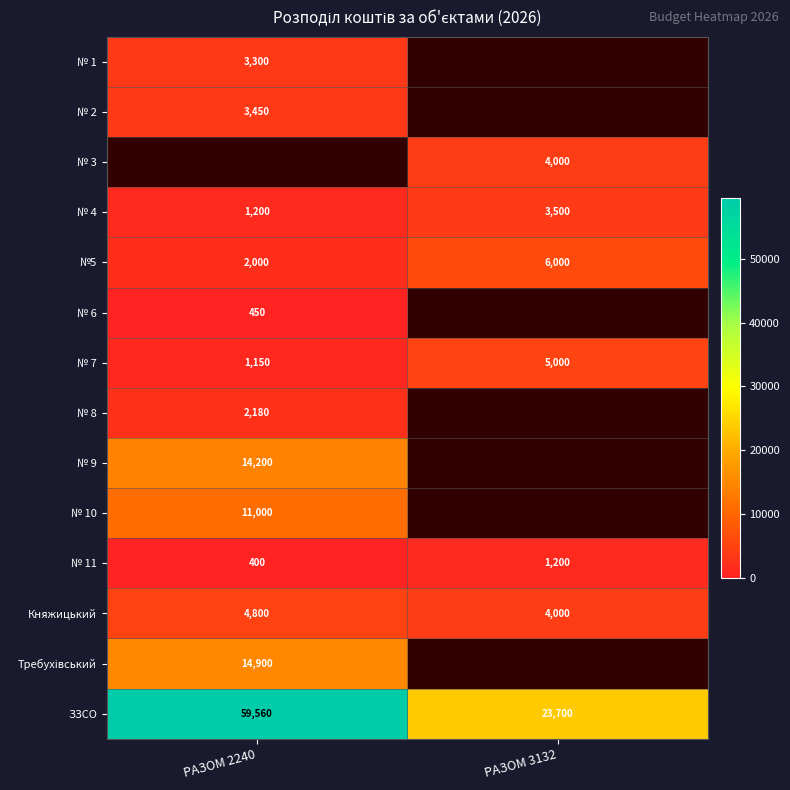

At which label is №5 closest to 4000?

РАЗОМ 2240